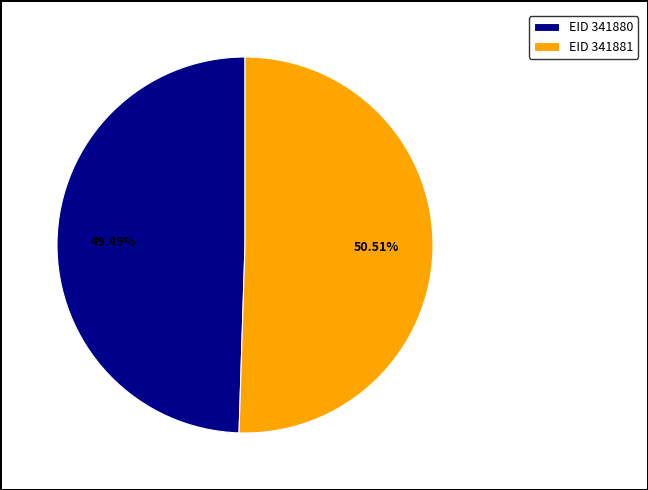

Is there a majority slice in this chart?

Yes